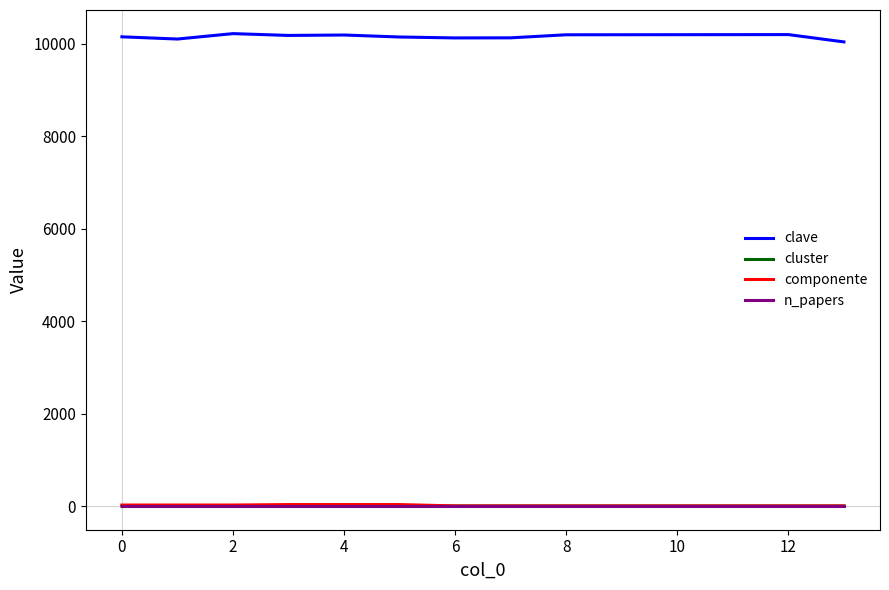

How many values in the componente series exceed 5?

6